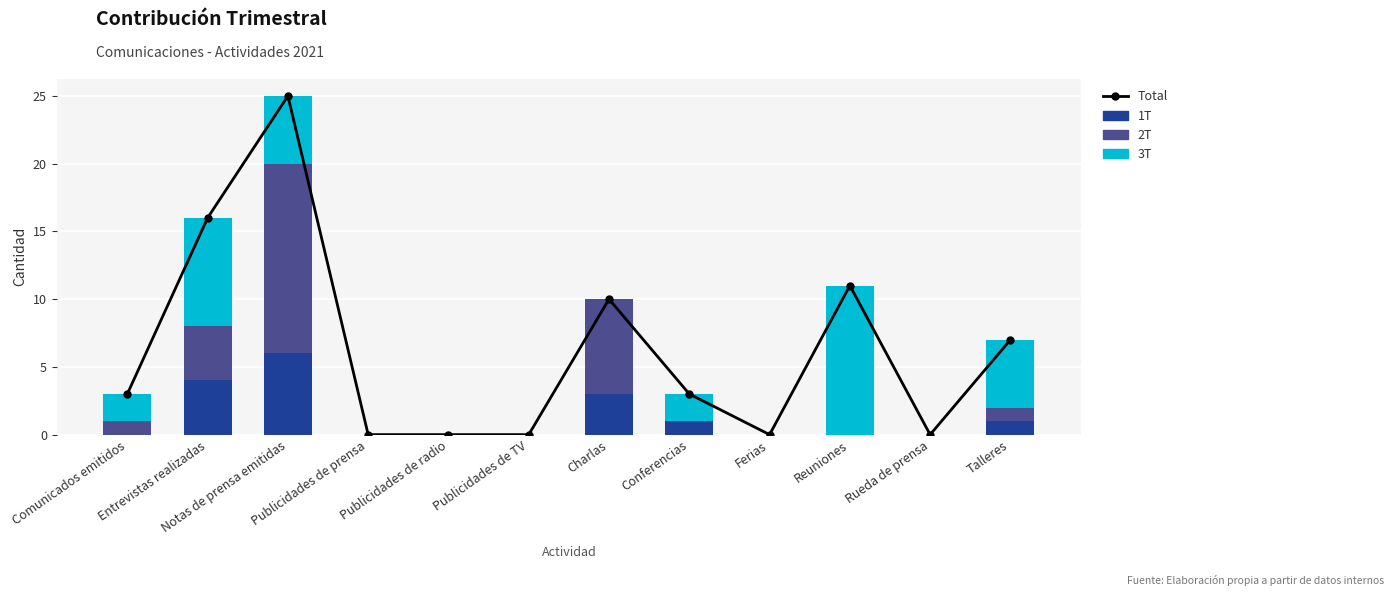

What position from the left is Ferias?

9